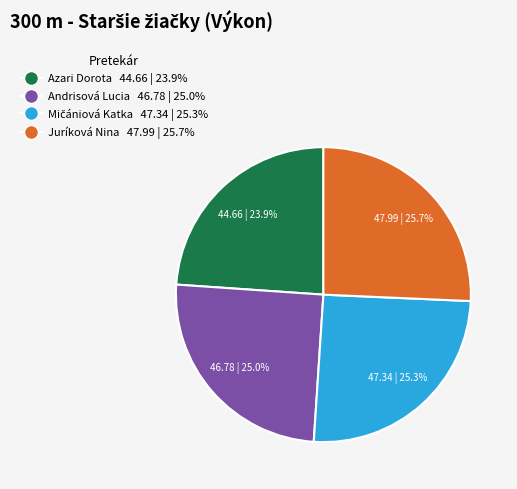

What is the total percentage of Juríková Nina and Azari Dorota?

49.6%